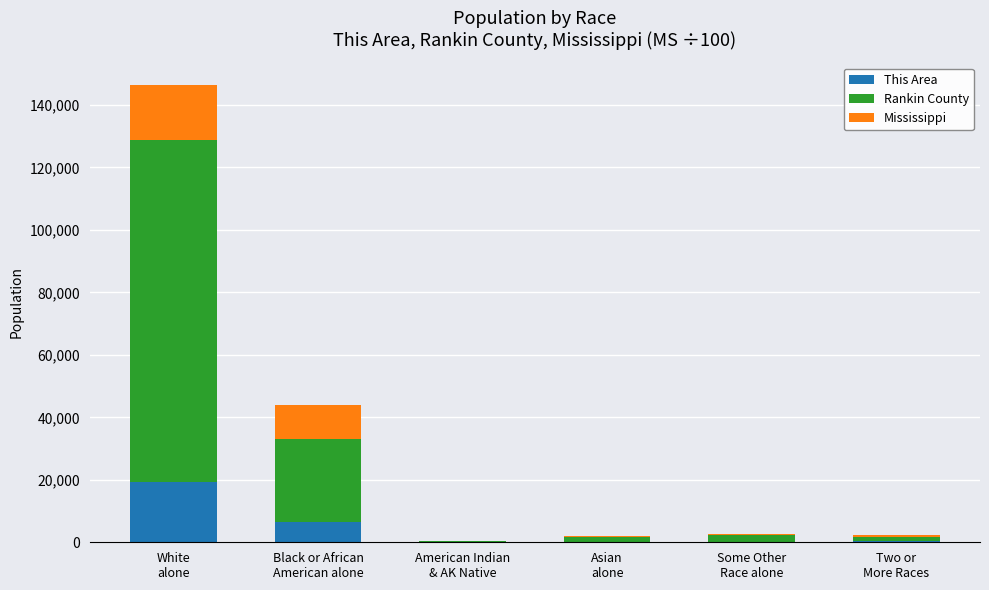

What is the highest value of the This Area series?

19242.0